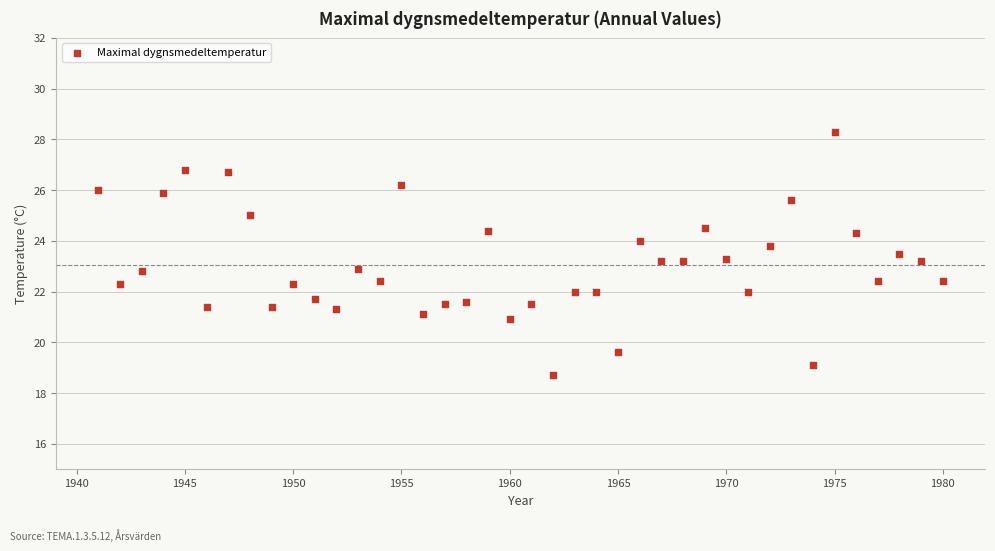

What is the range of X values (max minus min)?

39.0